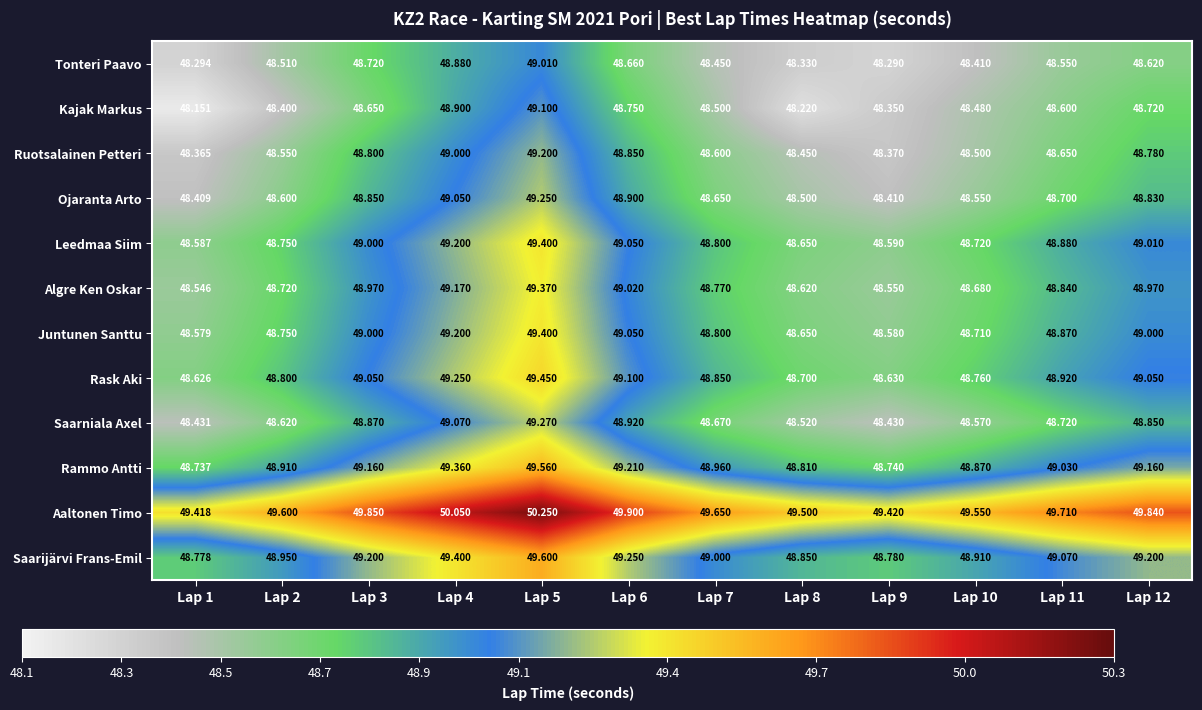

Is the value of Saarijärvi Frans-Emil at Lap 11 greater than the value of Leedmaa Siim at Lap 8?

Yes